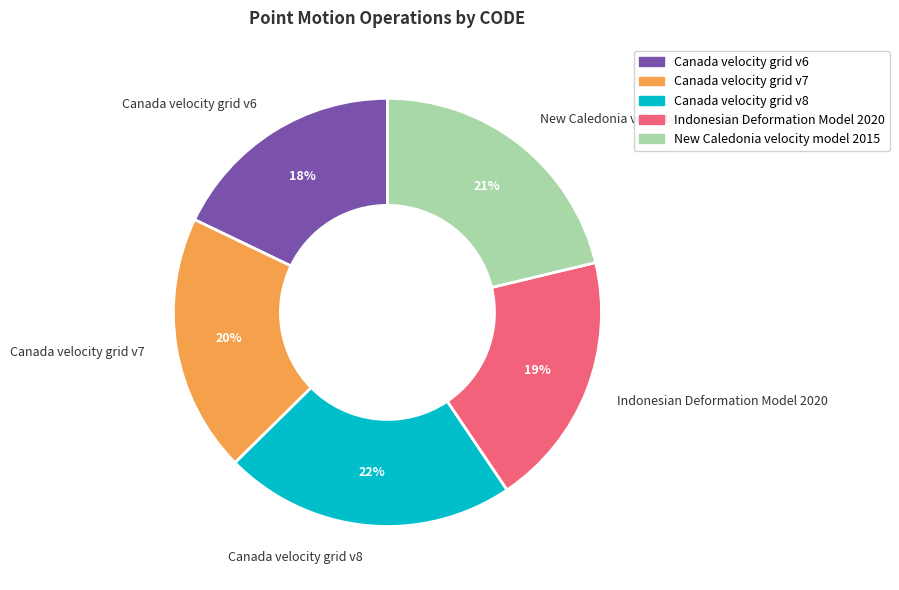

The Canada velocity grid v7 slice represents 10% of the pie. True or false?

False